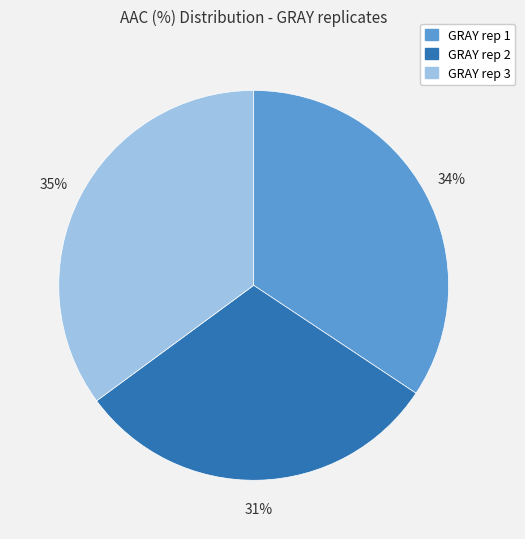

True or false: GRAY rep 2 accounts for 31% of the total.

True